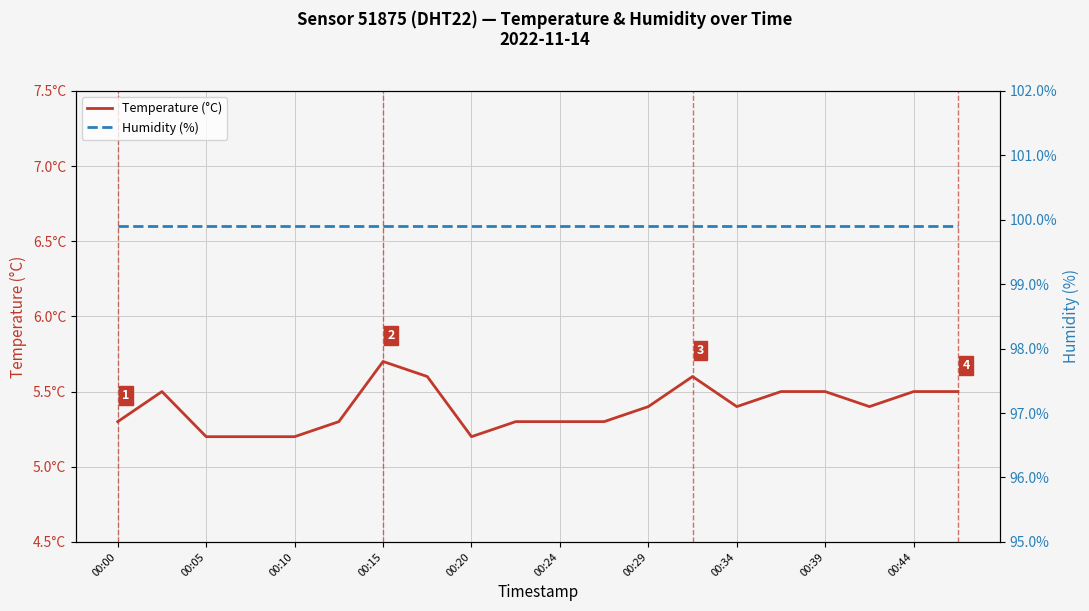

The value of Temperature (°C) at 00:39 is 2.3. True or false?

False